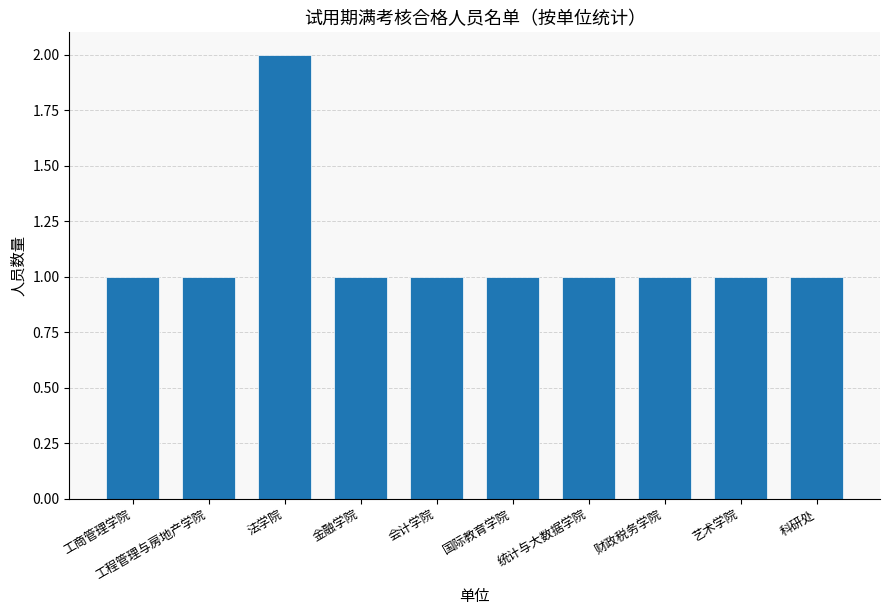

Count the values in the range 1 to 2.

10